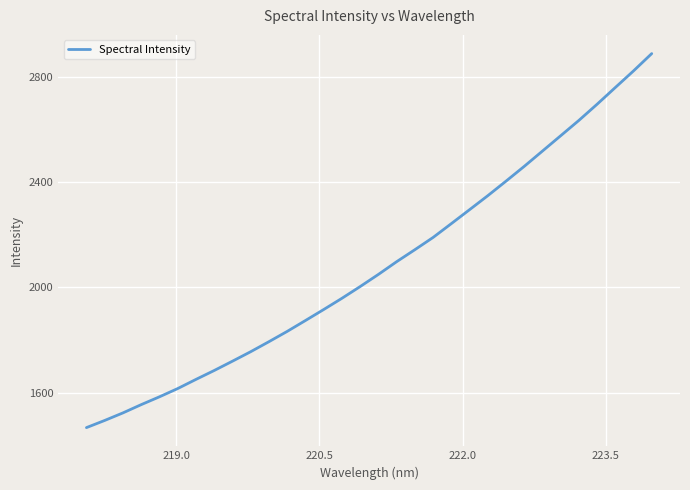

What is the smallest value displayed?

1466.9